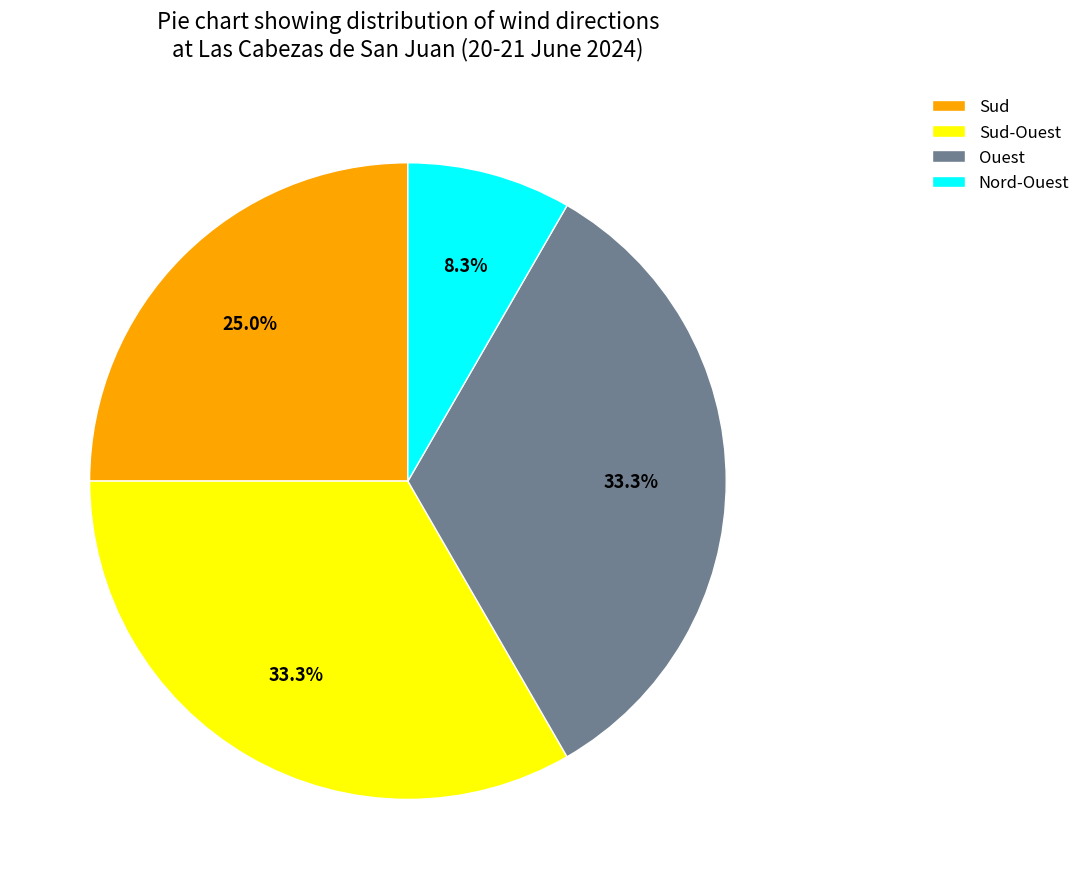

Is there a majority slice in this chart?

No